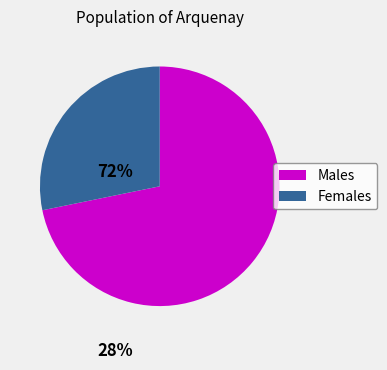

True or false: Males accounts for 82% of the total.

False